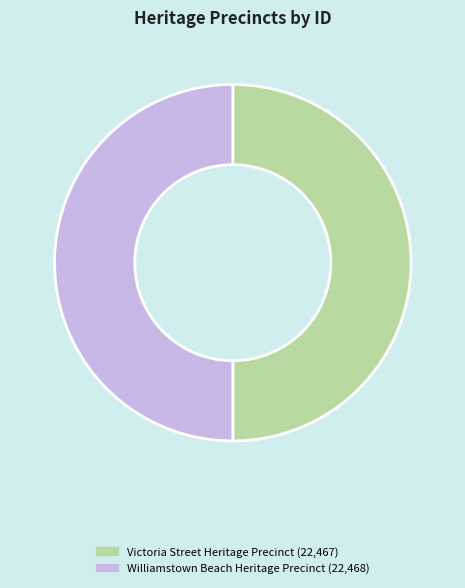

Is it true that Williamstown Beach Heritage Precinct is 50% of the pie?

True